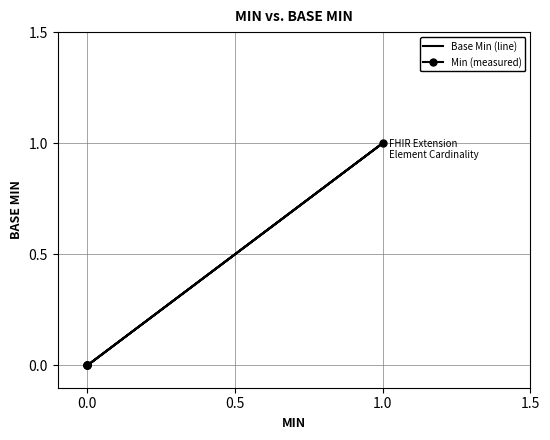

At which category does Min (measured) reach its first local peak?

1.0